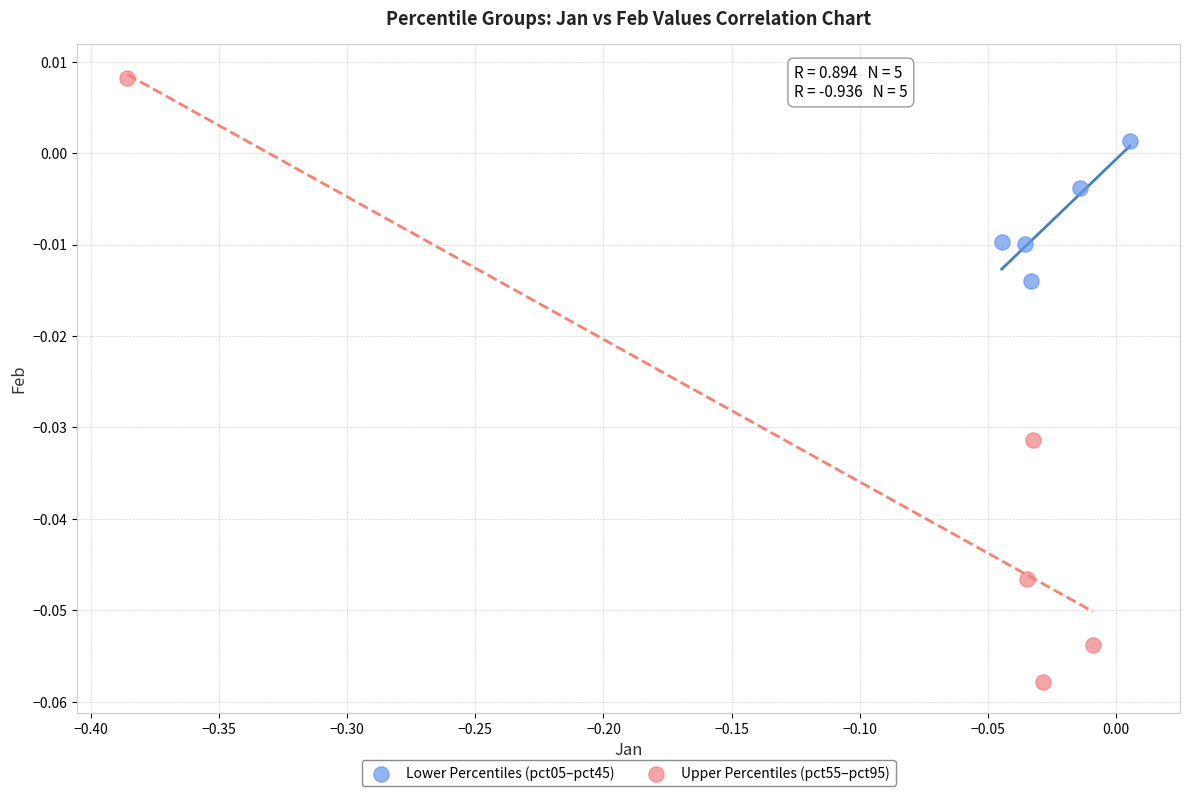

Which series has the largest Y range (max minus min)?

Upper Percentiles (pct55–pct95)